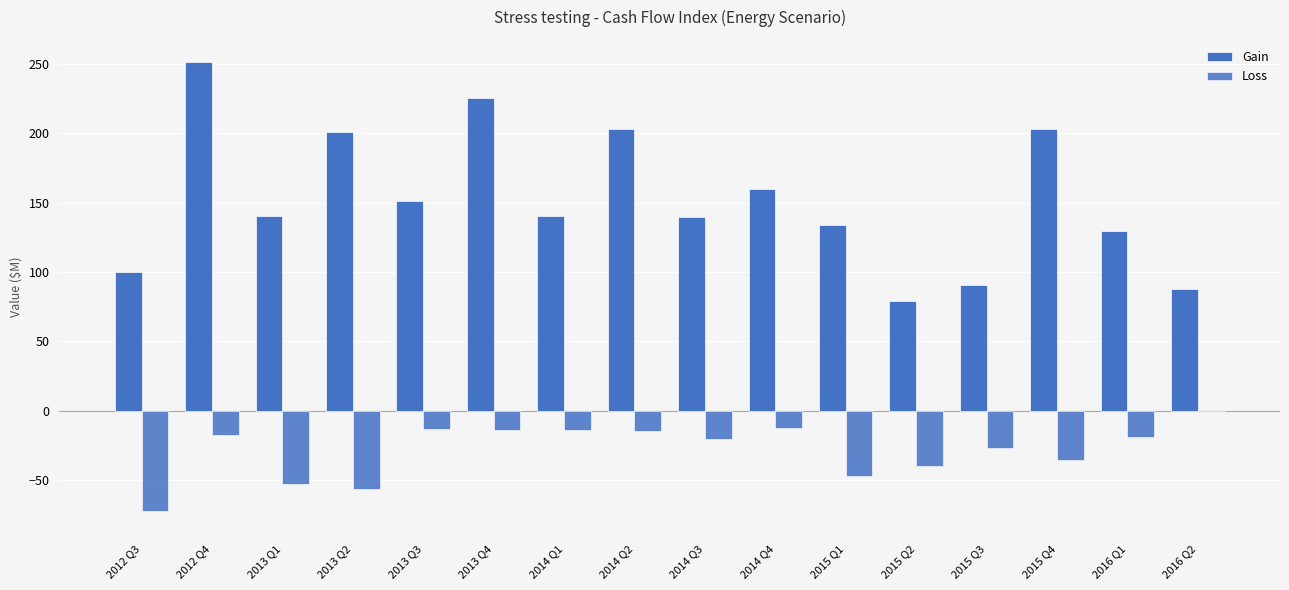

What is the label of the 3rd bar from the left?

2013 Q1